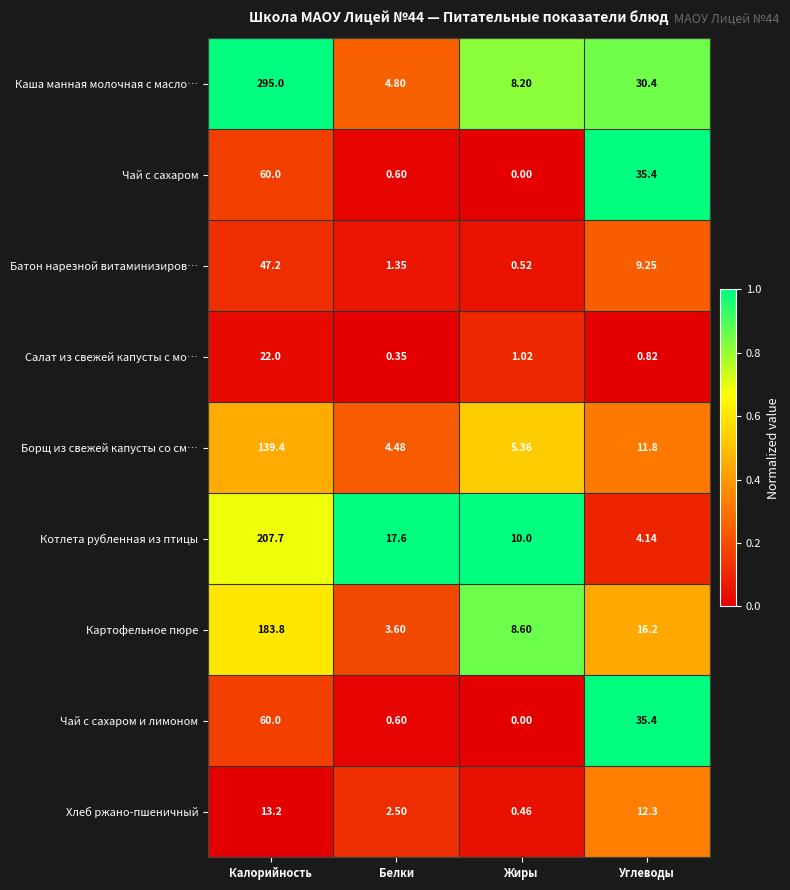

Is the value of Каша манная молочная с масло… at Жиры greater than the value of Салат из свежей капусты с мо… at Белки?

Yes